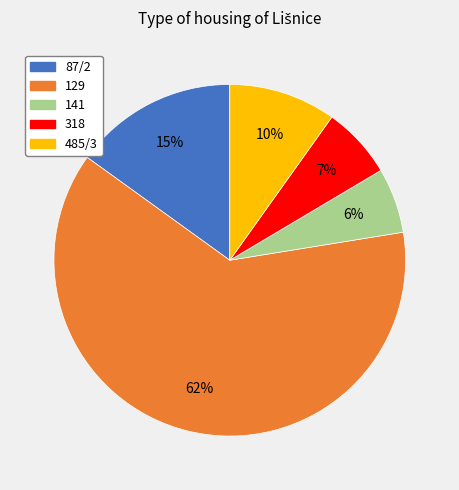

Is it true that 141 is 1% of the pie?

False